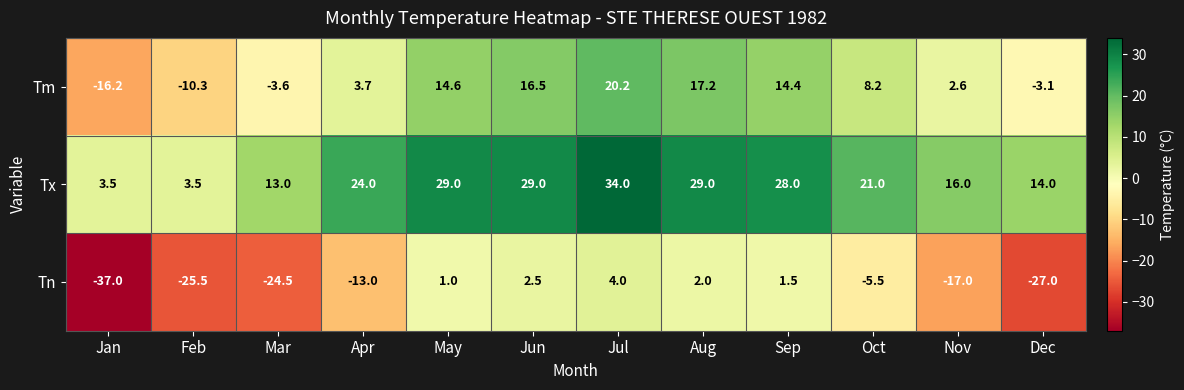

What is the spread (max minus min) of values at Oct?

26.5